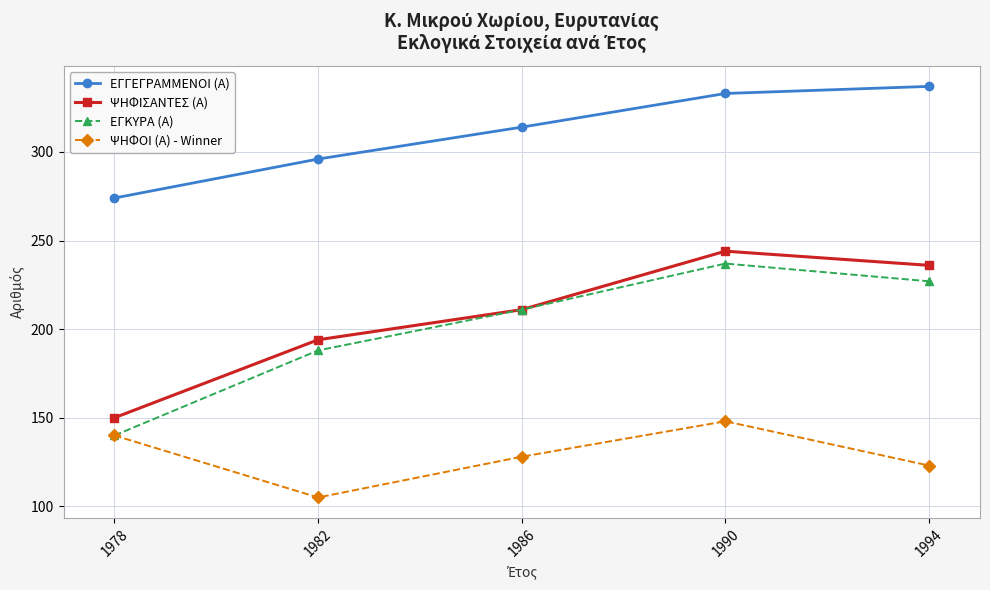

Does the chart have visible grid lines?

Yes